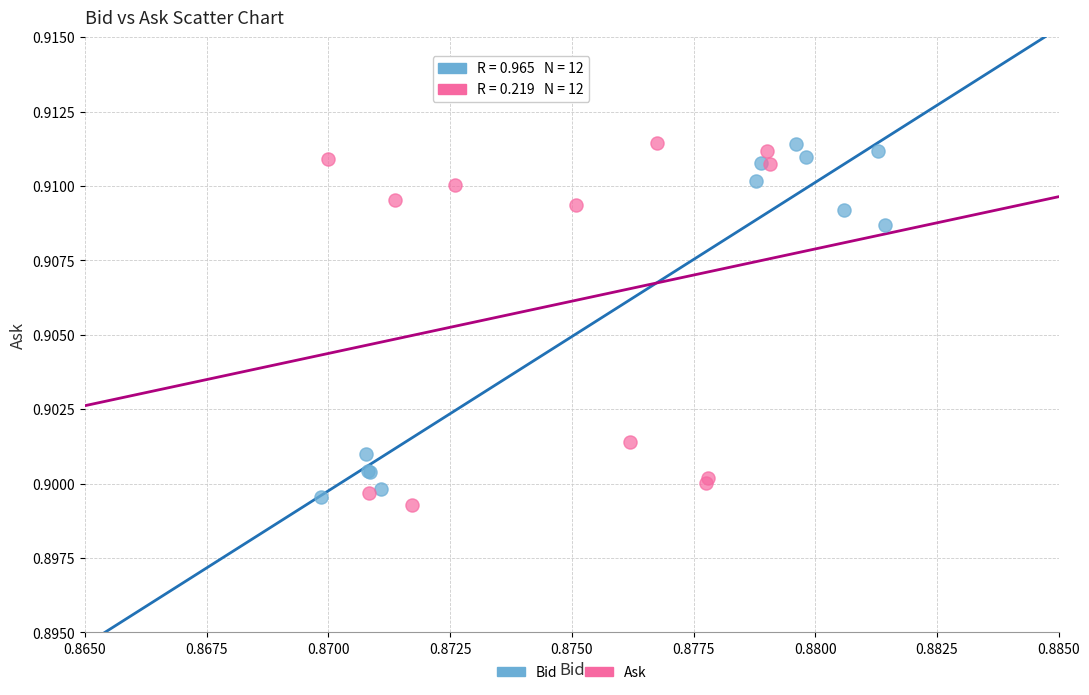

What are all the series names shown in the legend?

Bid, Ask